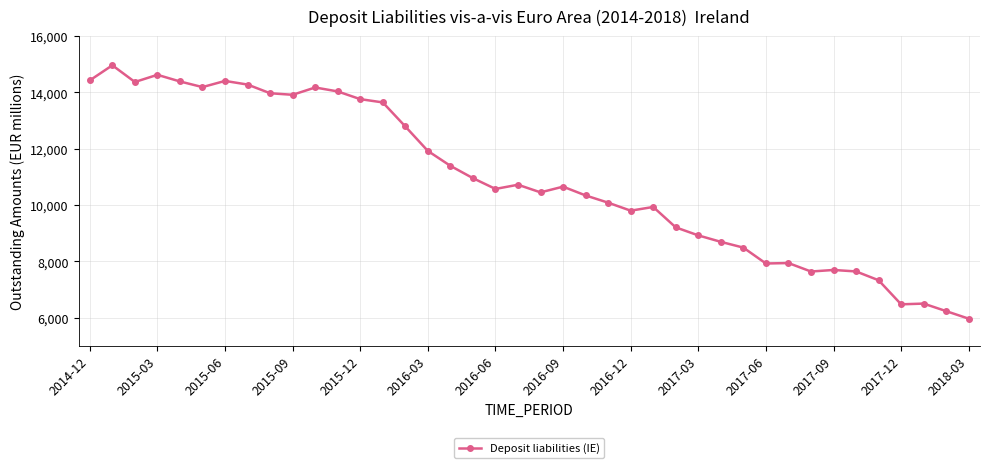

True or false: the data has more than 1 interior local peaks.

True